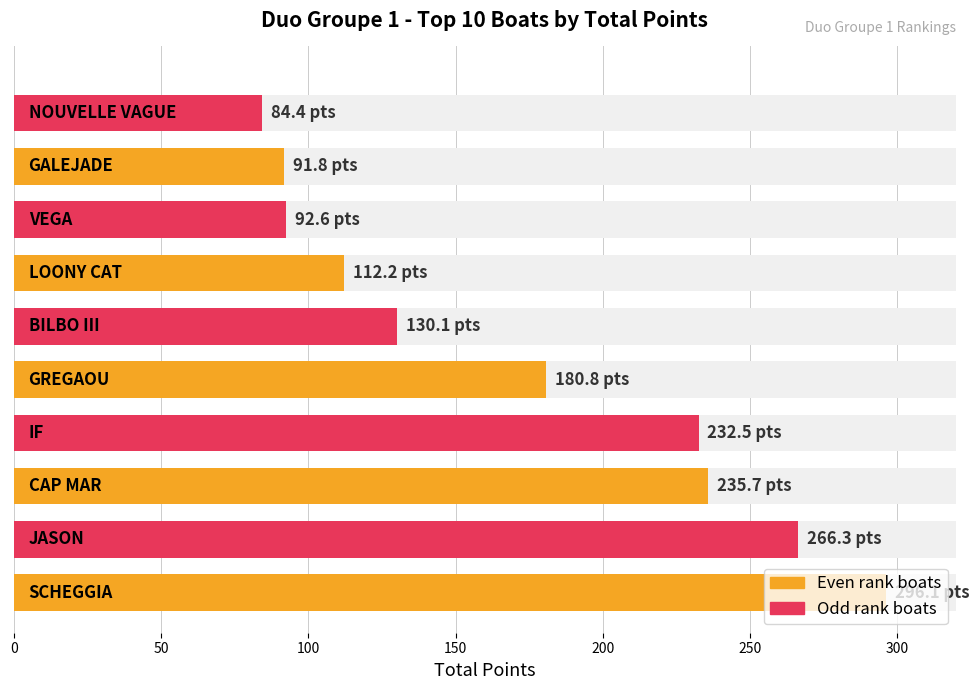

List the labels in order of value, largest first.

SCHEGGIA, JASON, CAP MAR, IF, GREGAOU, BILBO III, LOONY CAT, VEGA, GALEJADE, NOUVELLE VAGUE